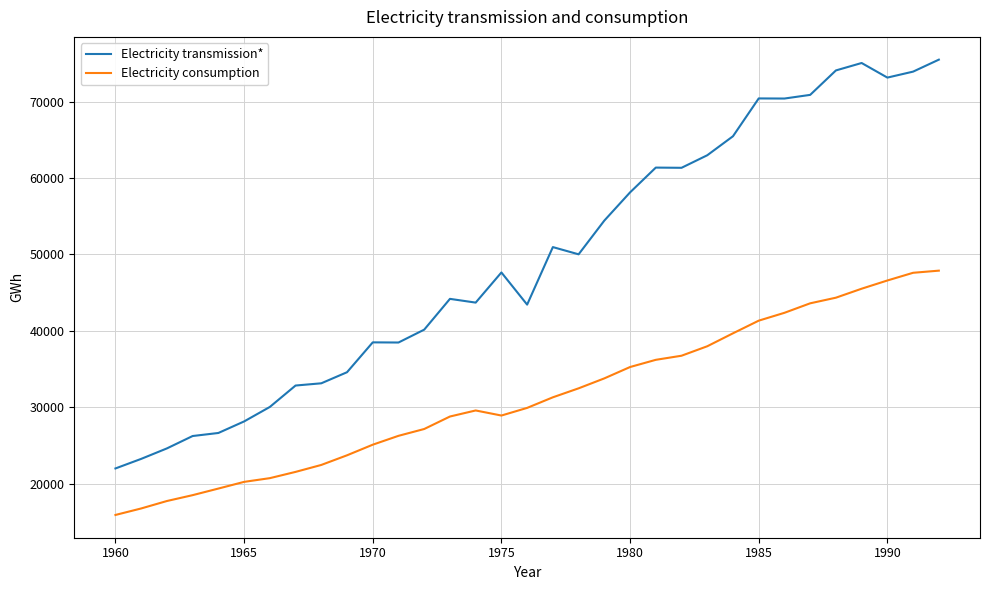

What is the smallest value displayed?

15891